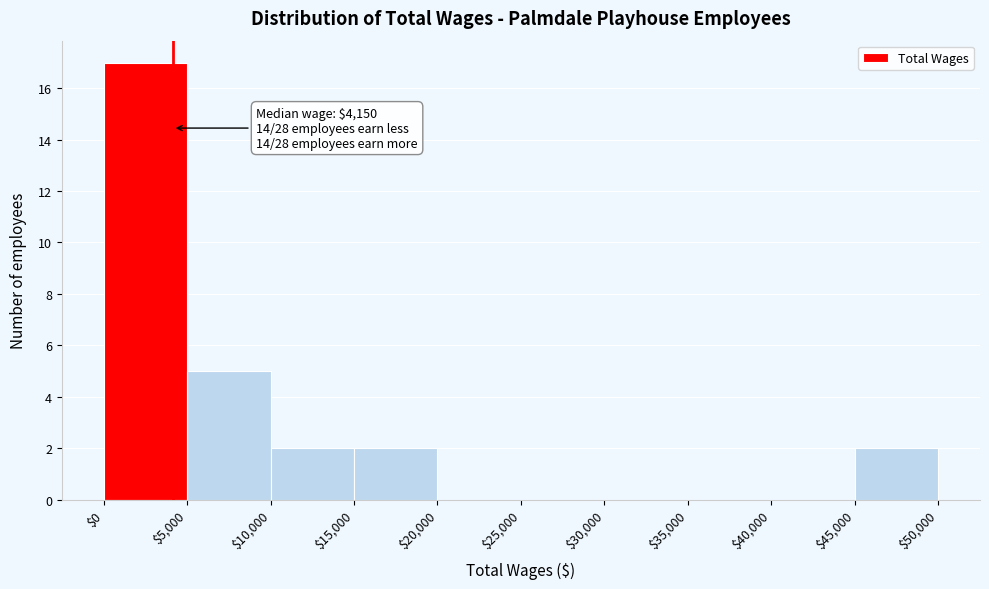

Which range on the x-axis has the tallest bar?

$0 to $5,000